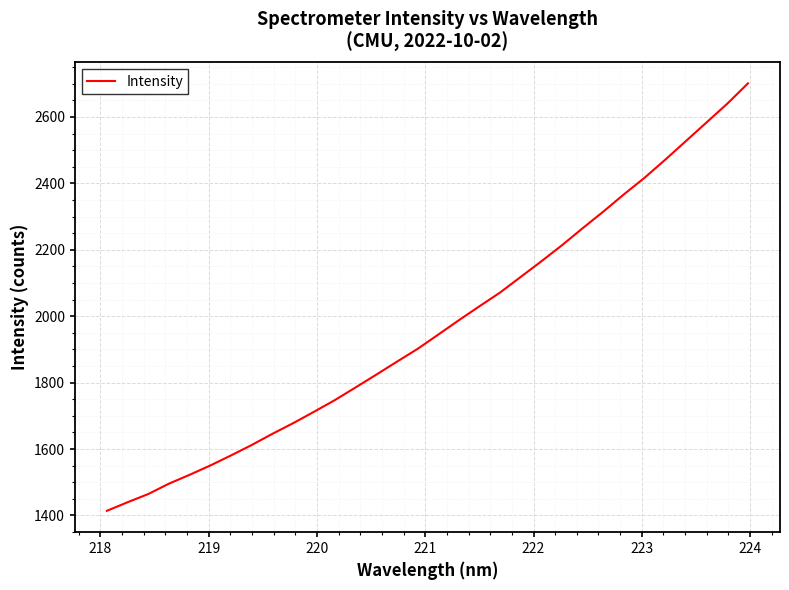

What is the minimum value shown in the chart?

1413.9